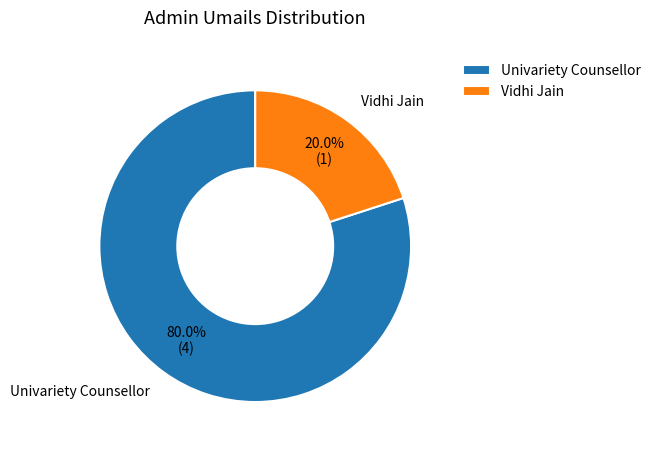

Which category accounts for the majority?

Univariety Counsellor